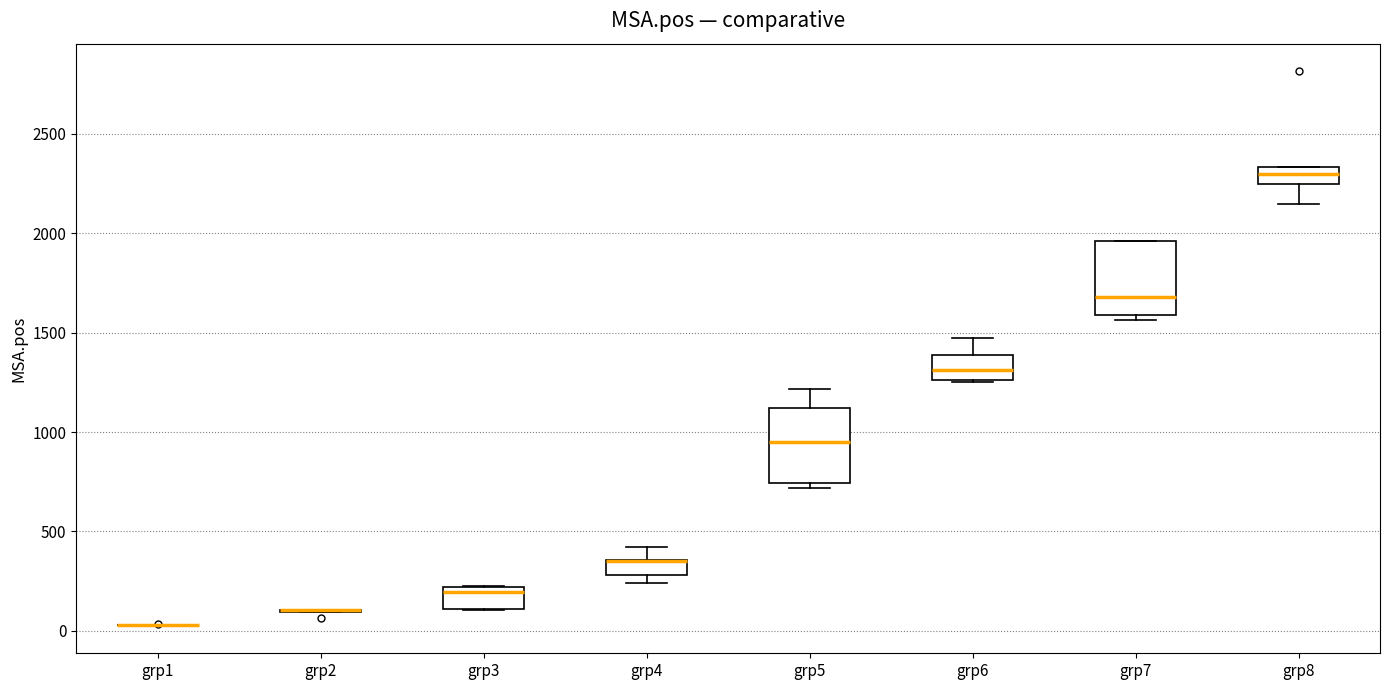

Where does the median line of the box for grp5 sit on the y-axis? The values are not printed on the chart, so give them approximately, as read against the axis.

950